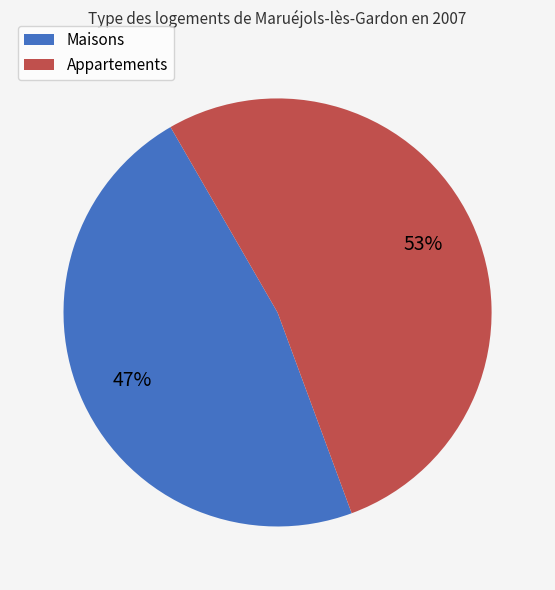

To the nearest percent, what is the average slice percentage?

50%